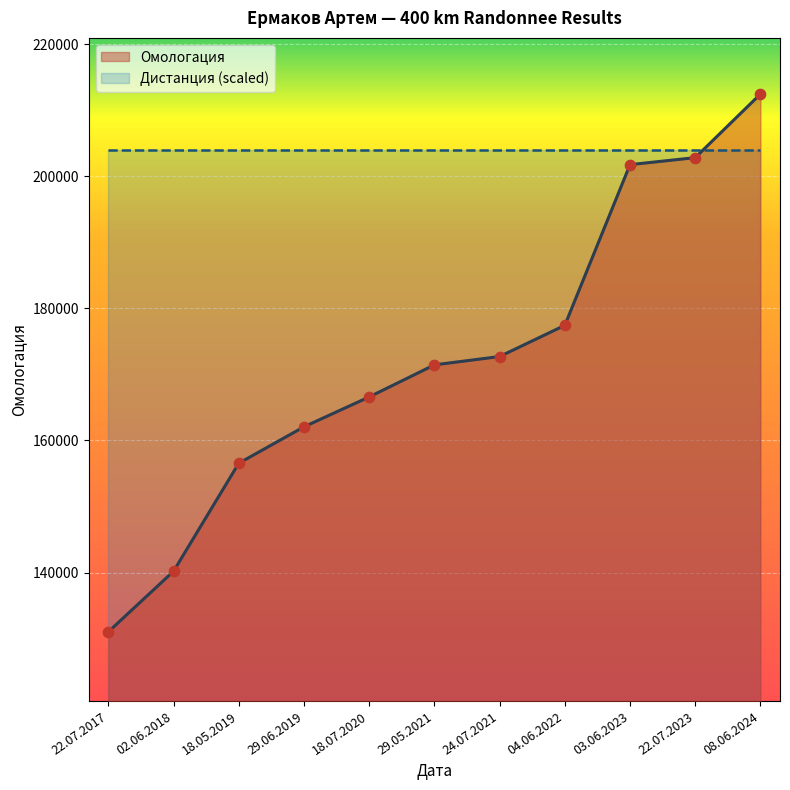

Approximately how many times larger is the value at 03.06.2023 compared to 18.07.2020?

1.2